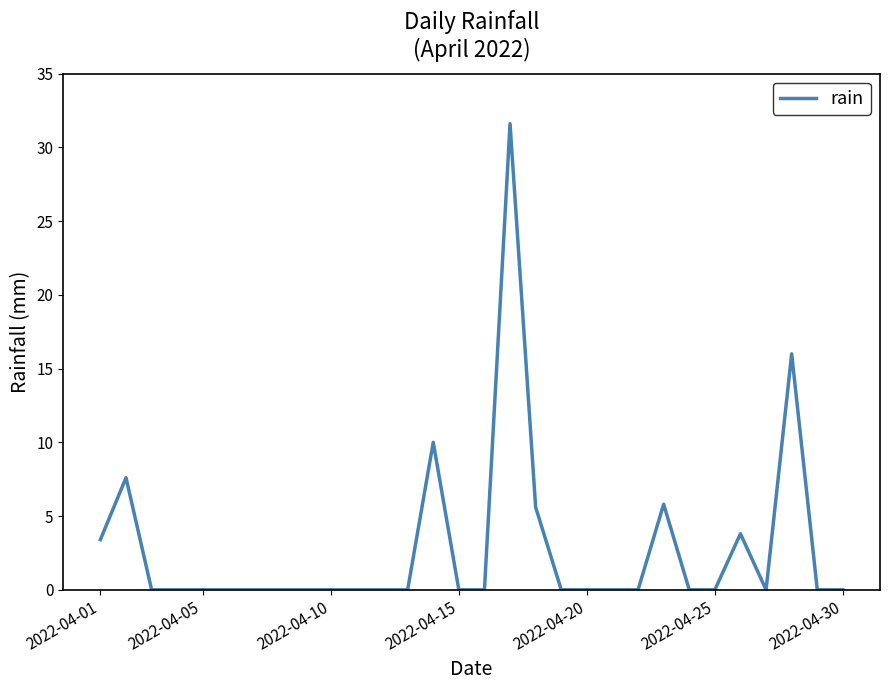

Reading left to right, list all the values displayed in this chart.

3.4	7.6	0.0	0.0	0.0	0.0	0.0	0.0	0.0	0.0	0.0	0.0	0.0	10.0	0.0	0.0	31.6	5.6	0.0	0.0	0.0	0.0	5.8	0.0	0.0	3.8	0.0	16.0	0.0	0.0